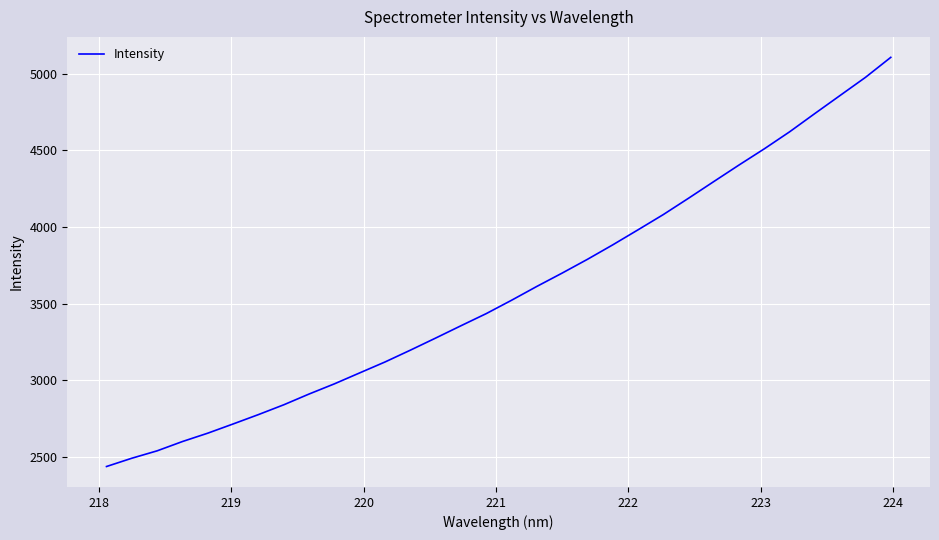

What is the difference between the maximum and minimum values?

2668.9